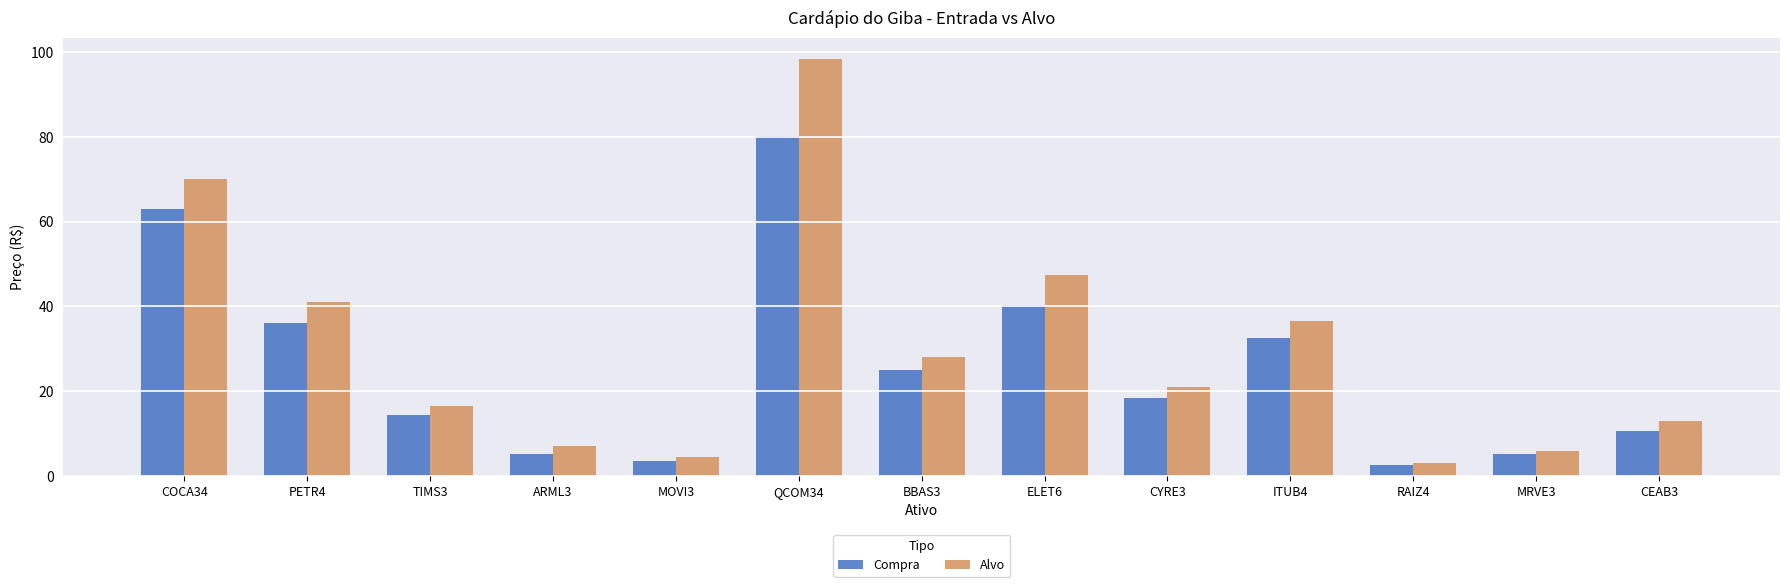

List the series in order of their overall mean, highest first.

Alvo, Compra